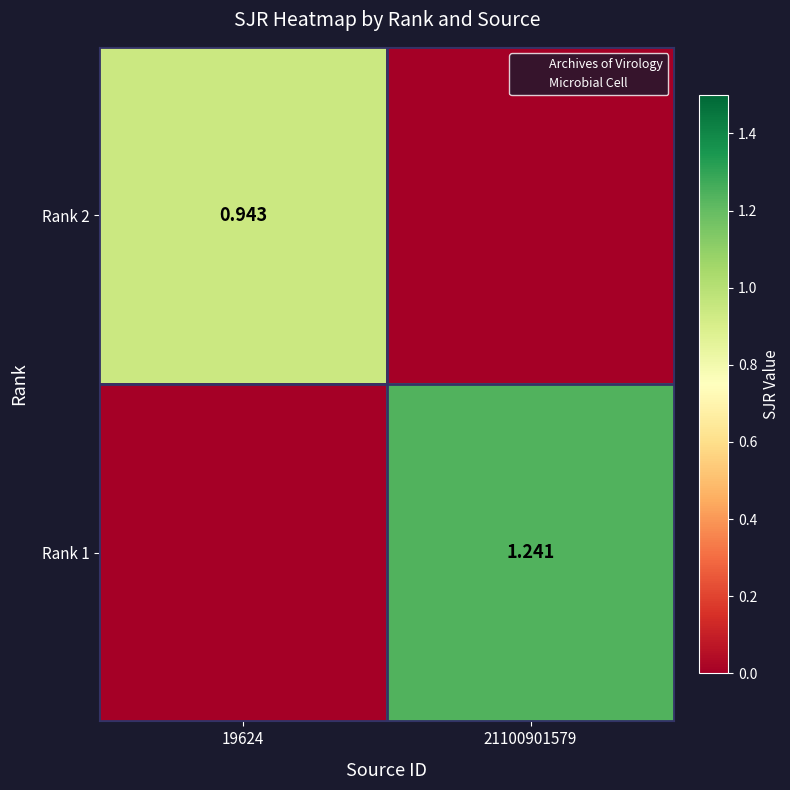

Is the value of Rank 1 at 21100901579 greater than the value of Rank 2 at 19624?

Yes